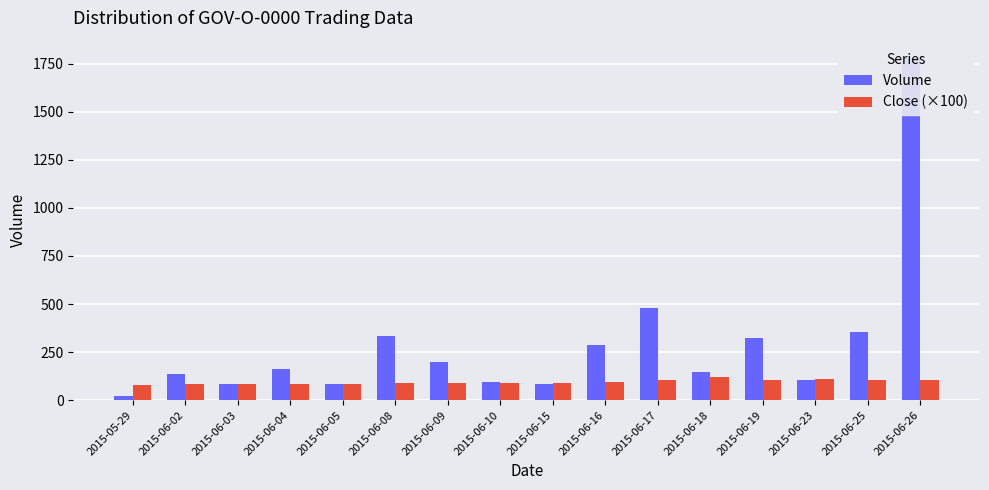

Which series has the widest spread of values?

Volume